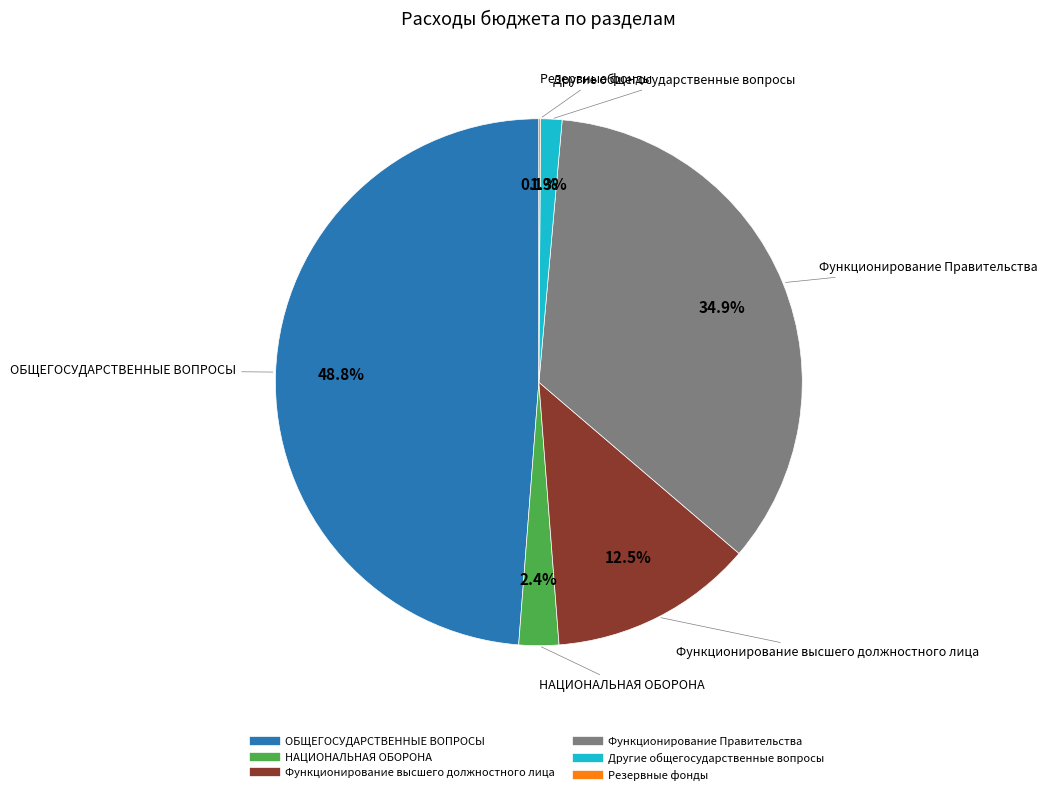

True or false: Другие общегосударственные вопросы accounts for 1% of the total.

True